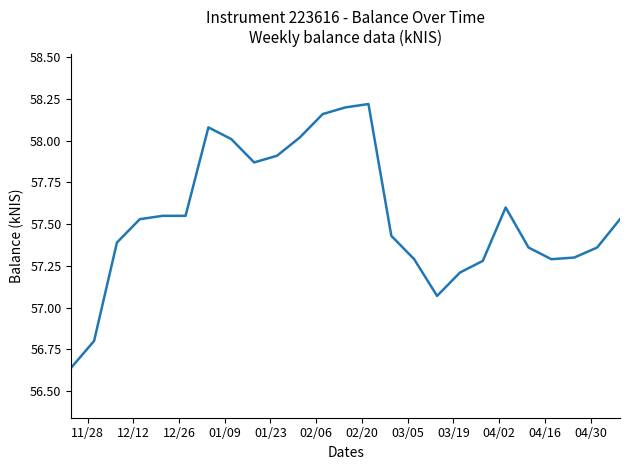

What is the difference between the maximum and minimum values?

1.6